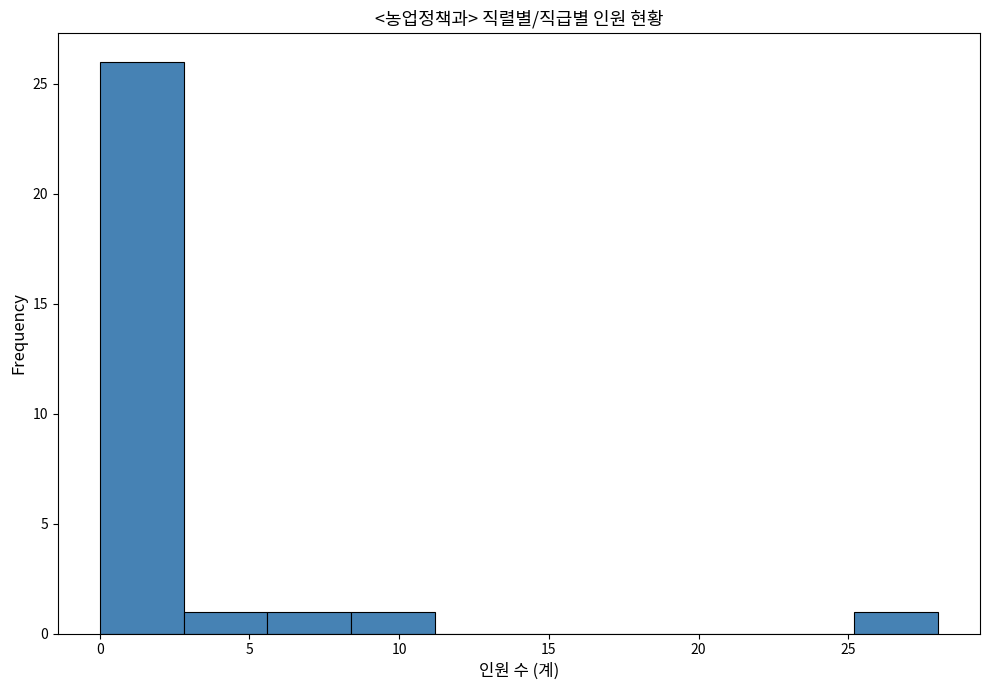

Reading left to right, list every bar in this chart as the range it spans on the x-axis followed by its height. Neither the bar edges nor the heights are printed on the chart, so give them approximately, as read against the axes.

0.0 to 2.8: 26
2.8 to 5.6: 1
5.6 to 8.4: 1
8.4 to 11.2: 1
11.2 to 14.0: 0
14.0 to 16.8: 0
16.8 to 19.6: 0
19.6 to 22.4: 0
22.4 to 25.2: 0
25.2 to 28.0: 1